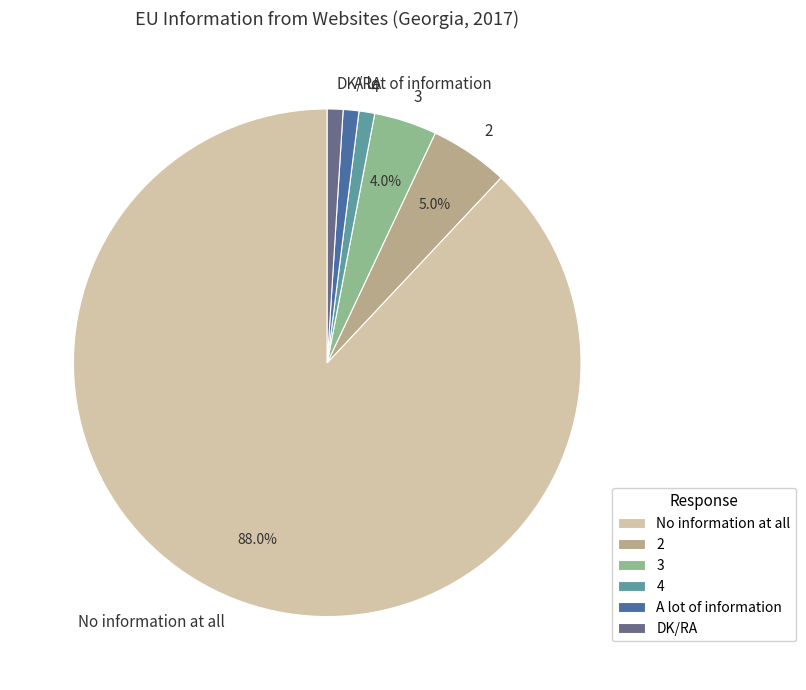

Which has a higher value, 3 or A lot of information?

3